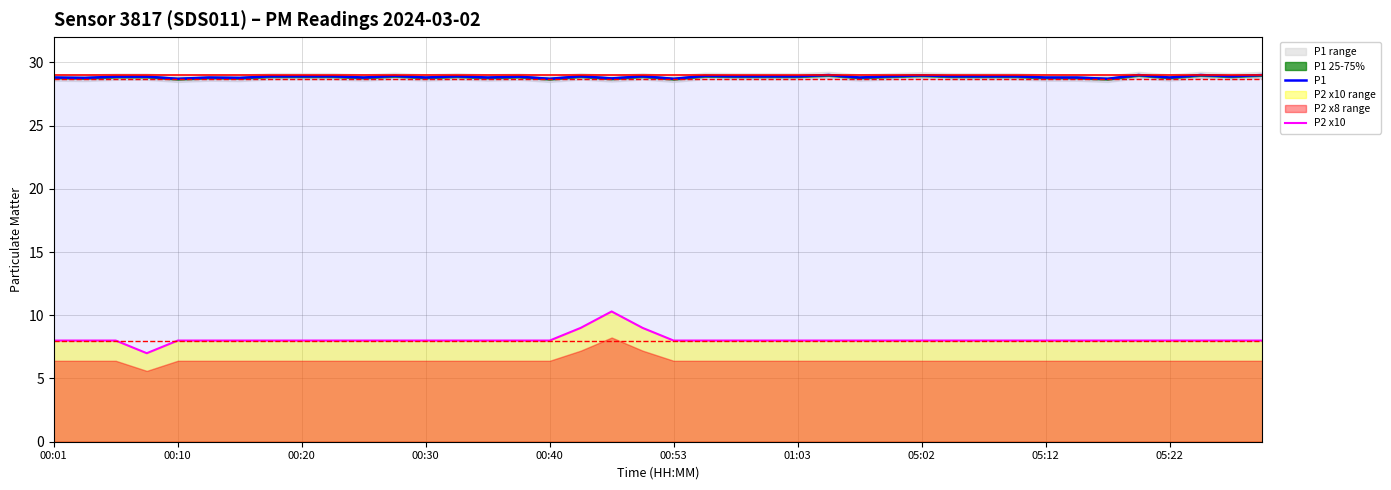

Is it true that P1 equals 28.8 at 05:12?

True